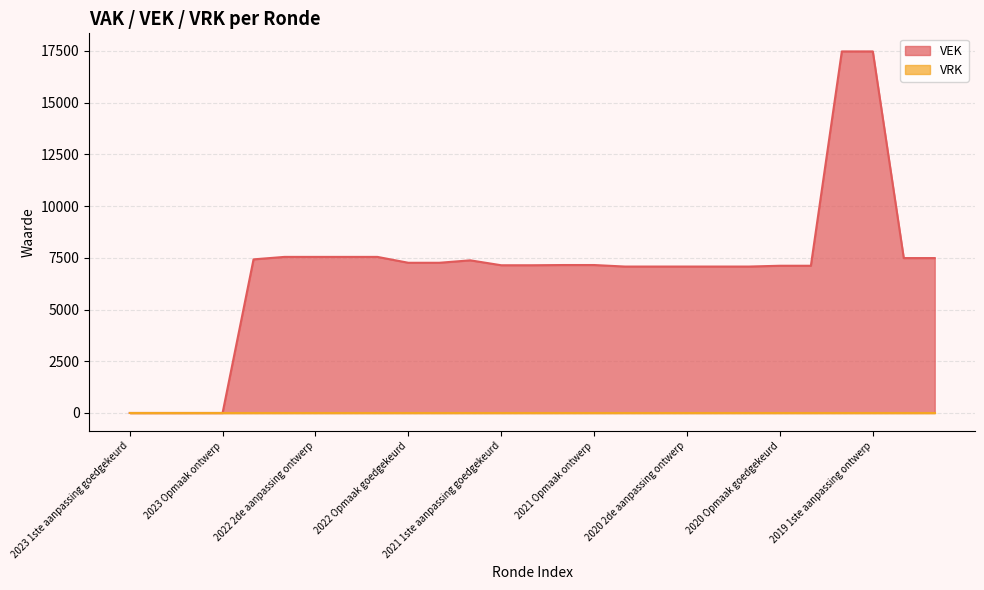

How many data points are above 7150?

12